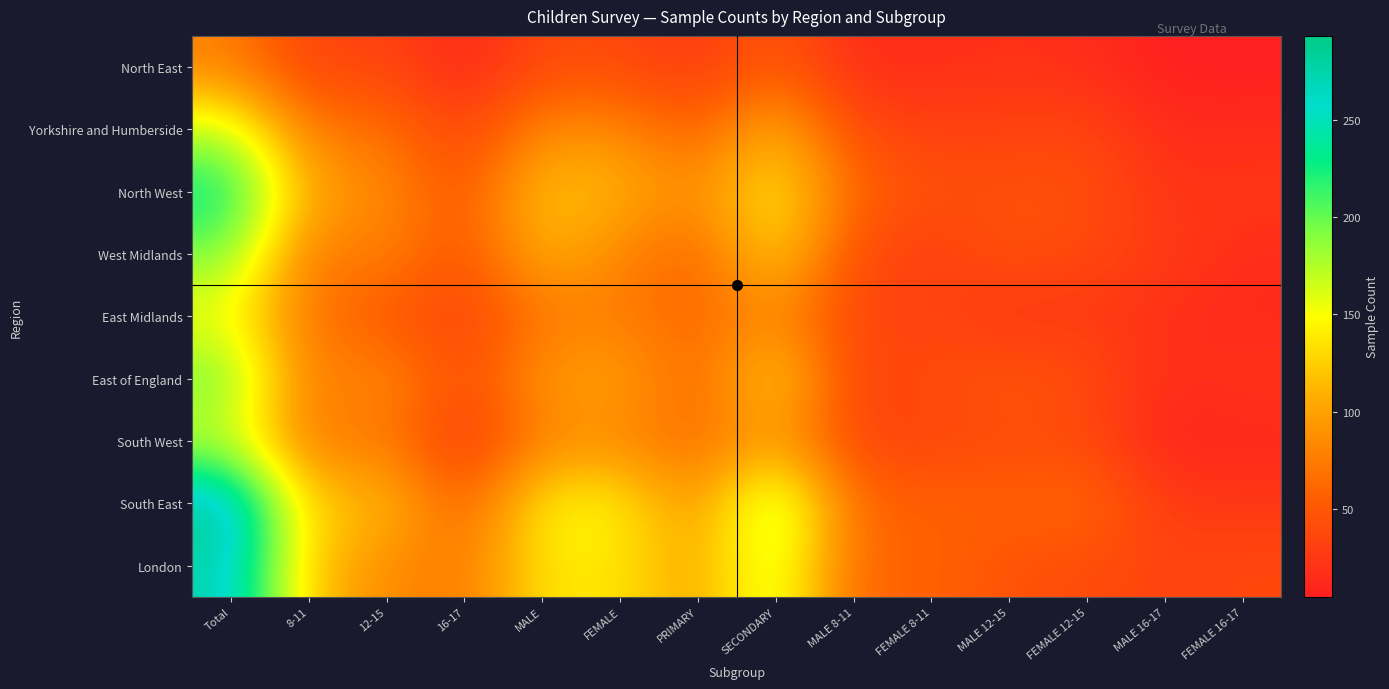

Count the number of data series in this chart.

9